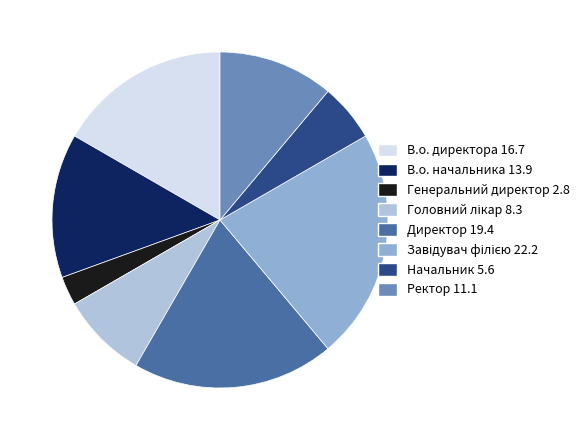

Approximately how many times larger is the value at Ректор compared to В.о. директора?

0.7